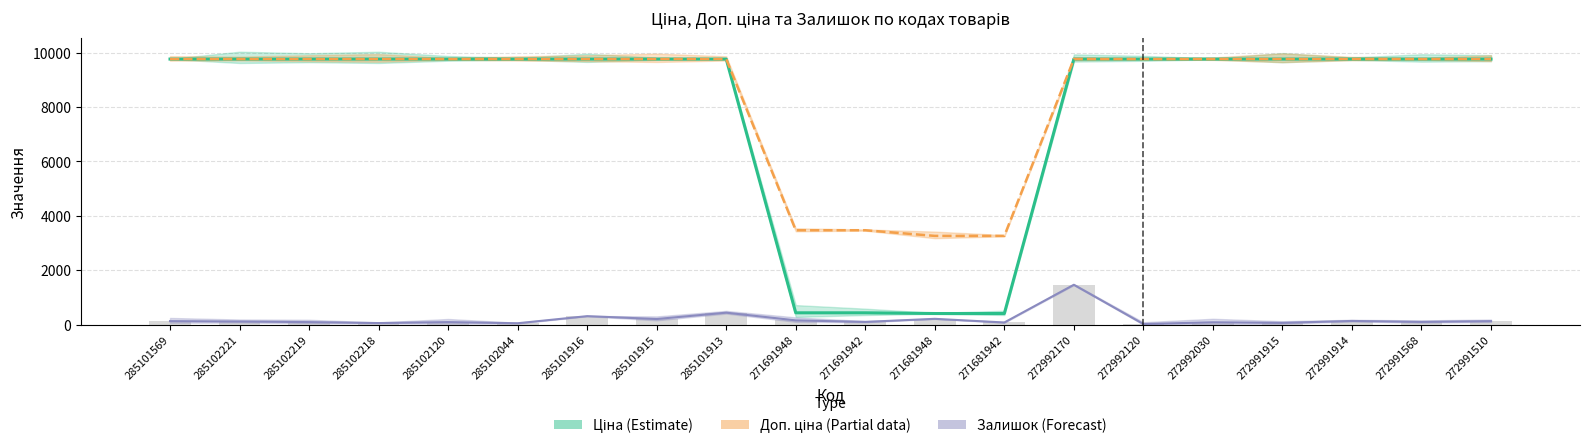

Which series has the largest total across all categories?

Доп. ціна (Partial)